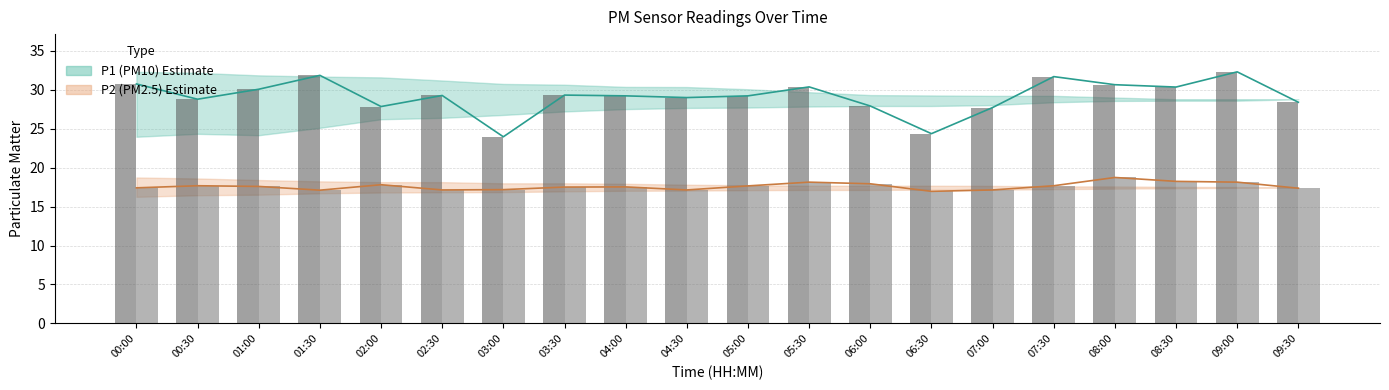

What is the label of the 11th bar from the left?

05:00